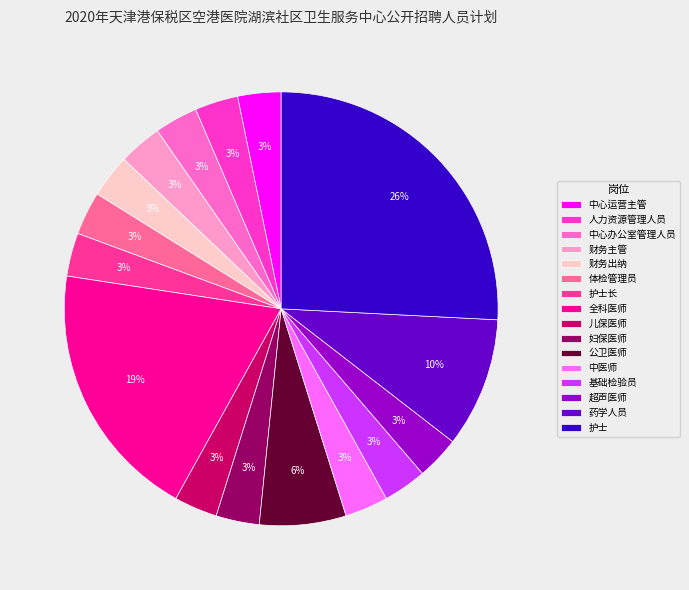

Which slice is the largest?

护士